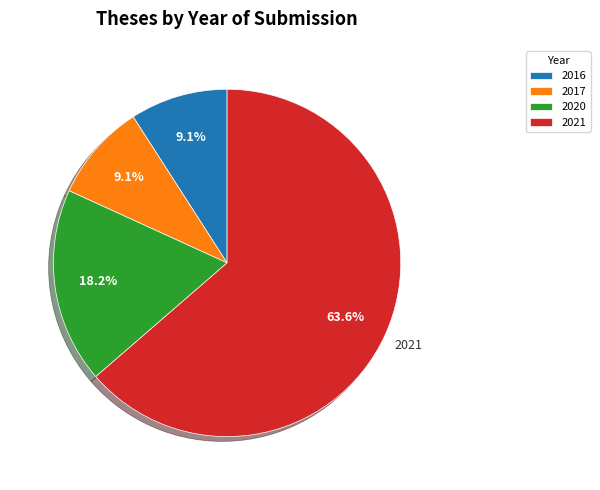

Which slice is the largest?

2021